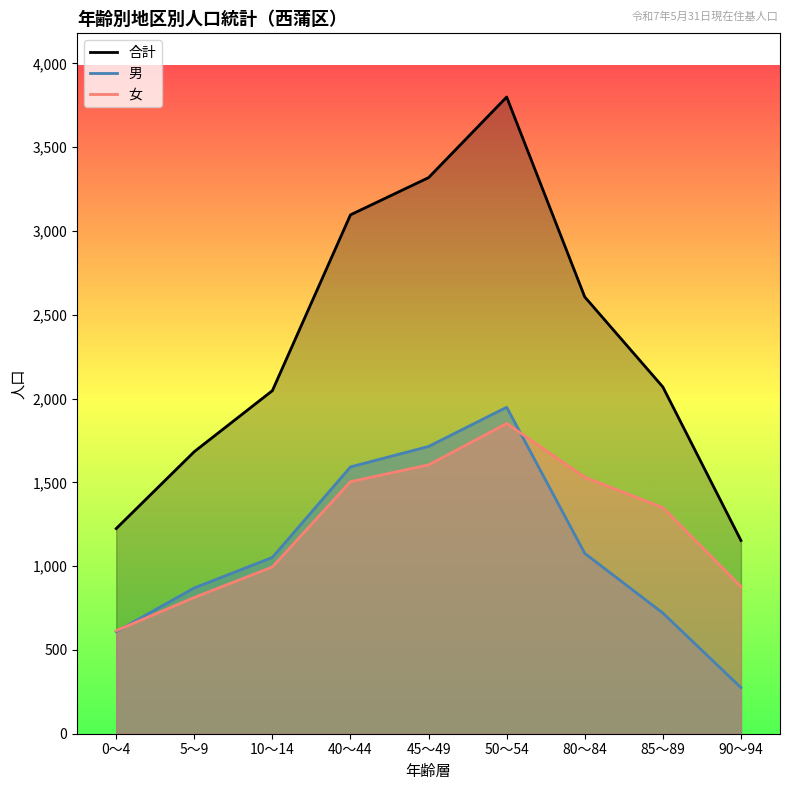

Which series has the largest total across all categories?

合計